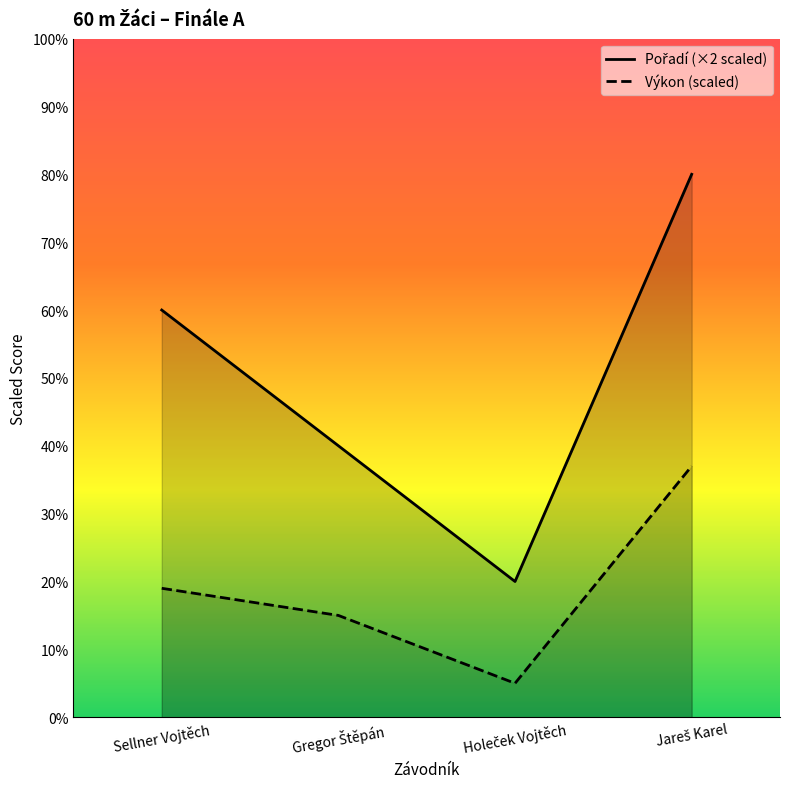

True or false: Výkon (scaled) and Pořadí (×2 scaled) intersect in this chart.

False